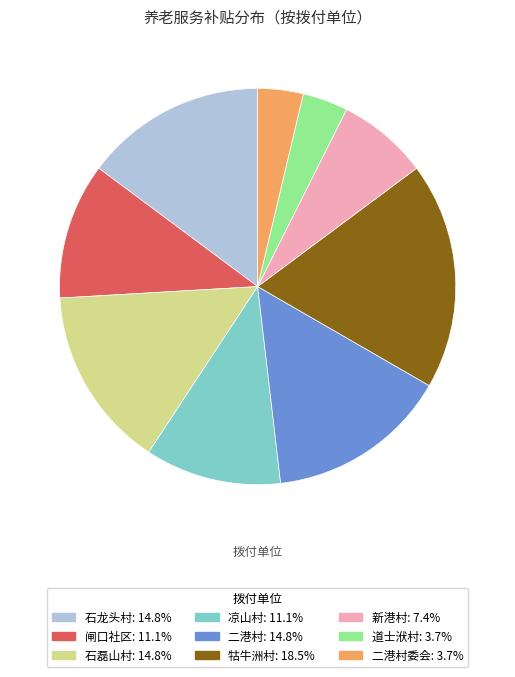

Approximately how many times larger is the value at 闸口社区: 11.1% compared to 二港村委会: 3.7%?

3.0